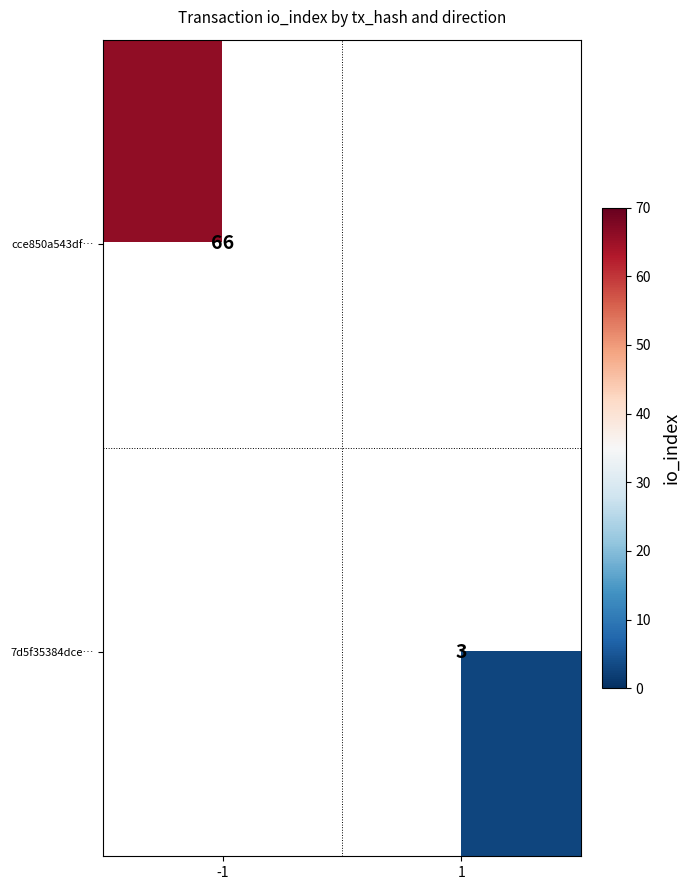

Is it true that 7d5f35384dce… equals 3 at 1?

True